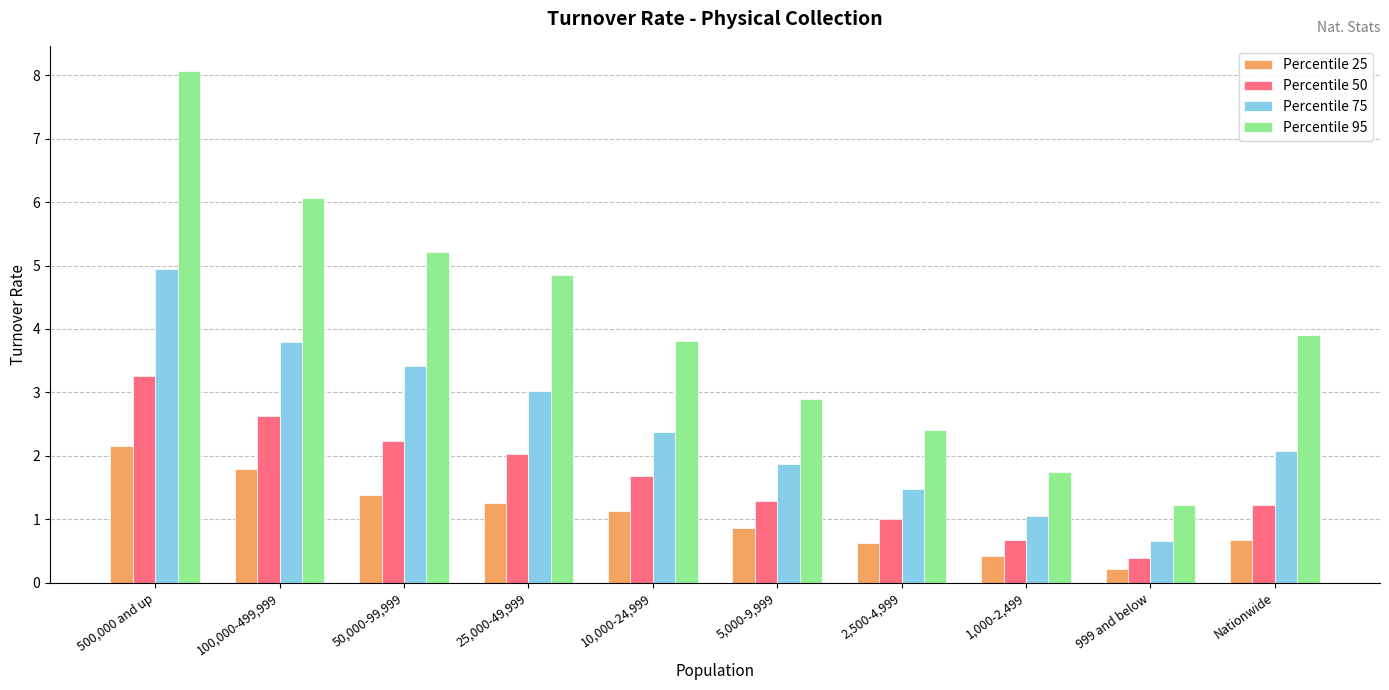

Are the bars grouped side by side (vs. stacked)?

Yes